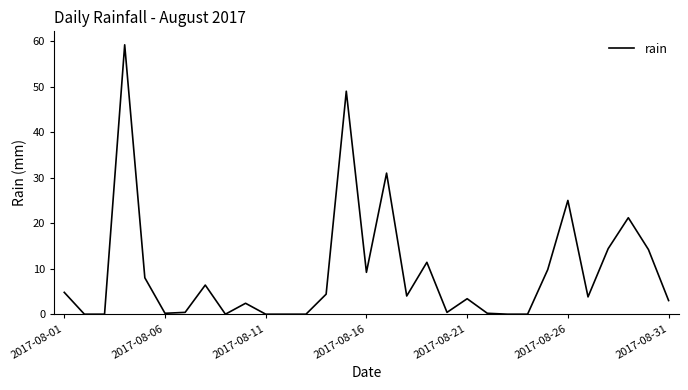

What is the greatest value displayed?

59.2